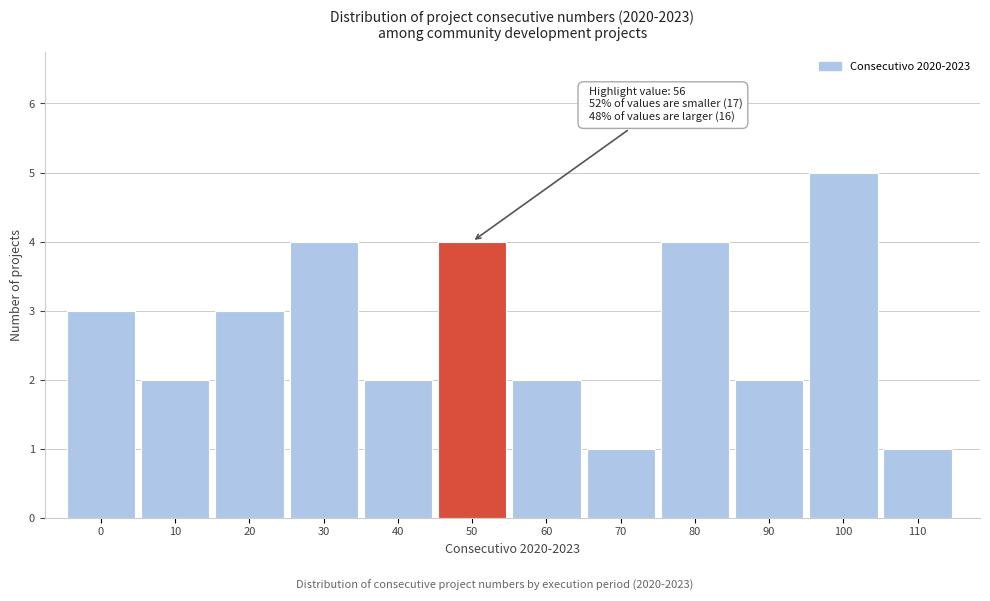

Reading right to left, what are all the values shown in this chart?

110=1	100=5	90=2	80=4	70=1	60=2	50=4	40=2	30=4	20=3	10=2	0=3